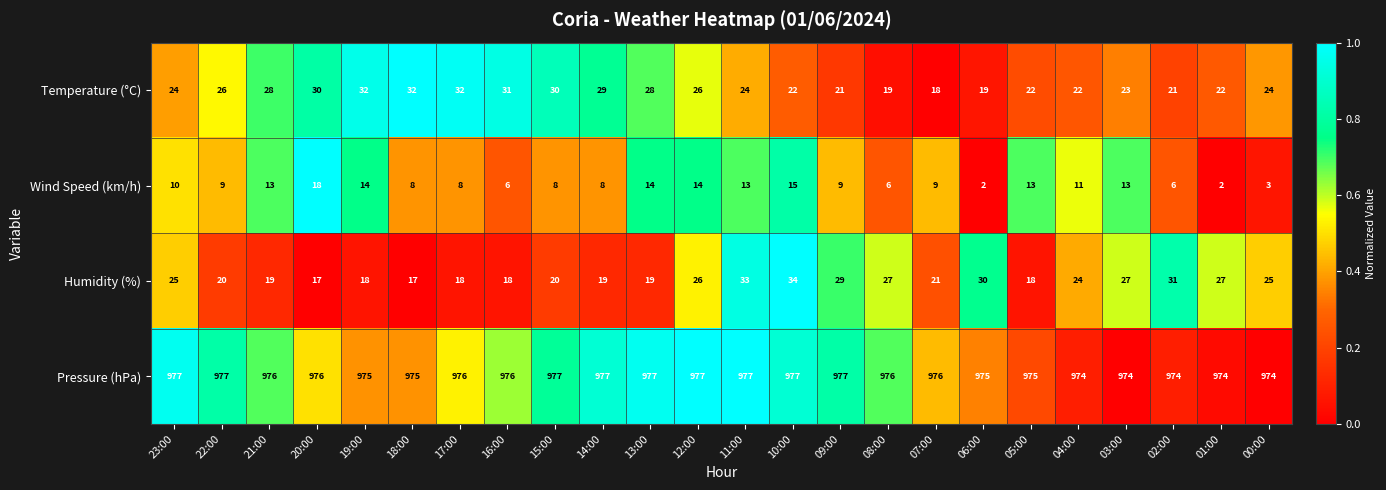

What is the maximum value shown in the chart?

977